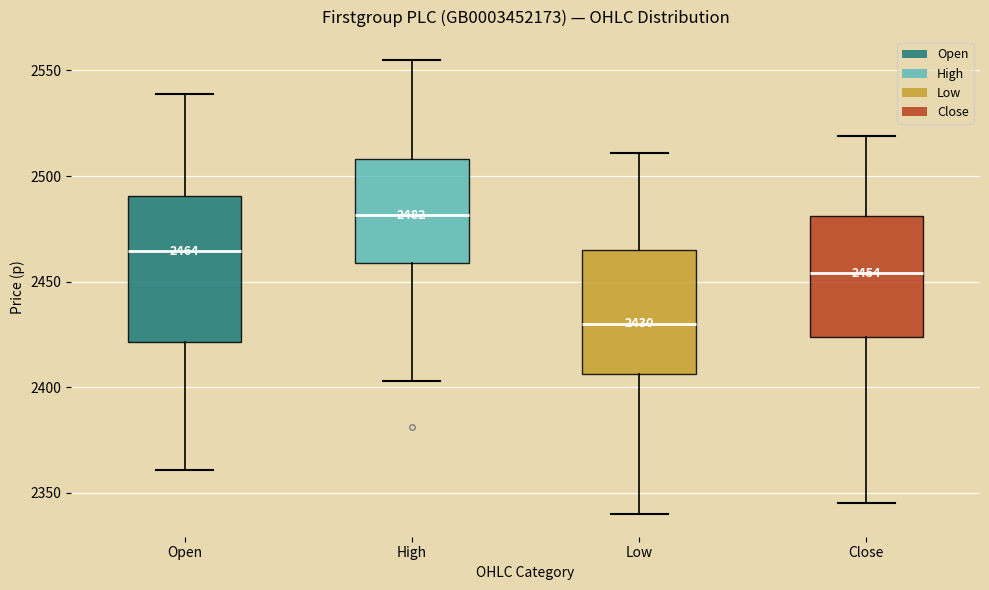

Which box has the highest median line?

High